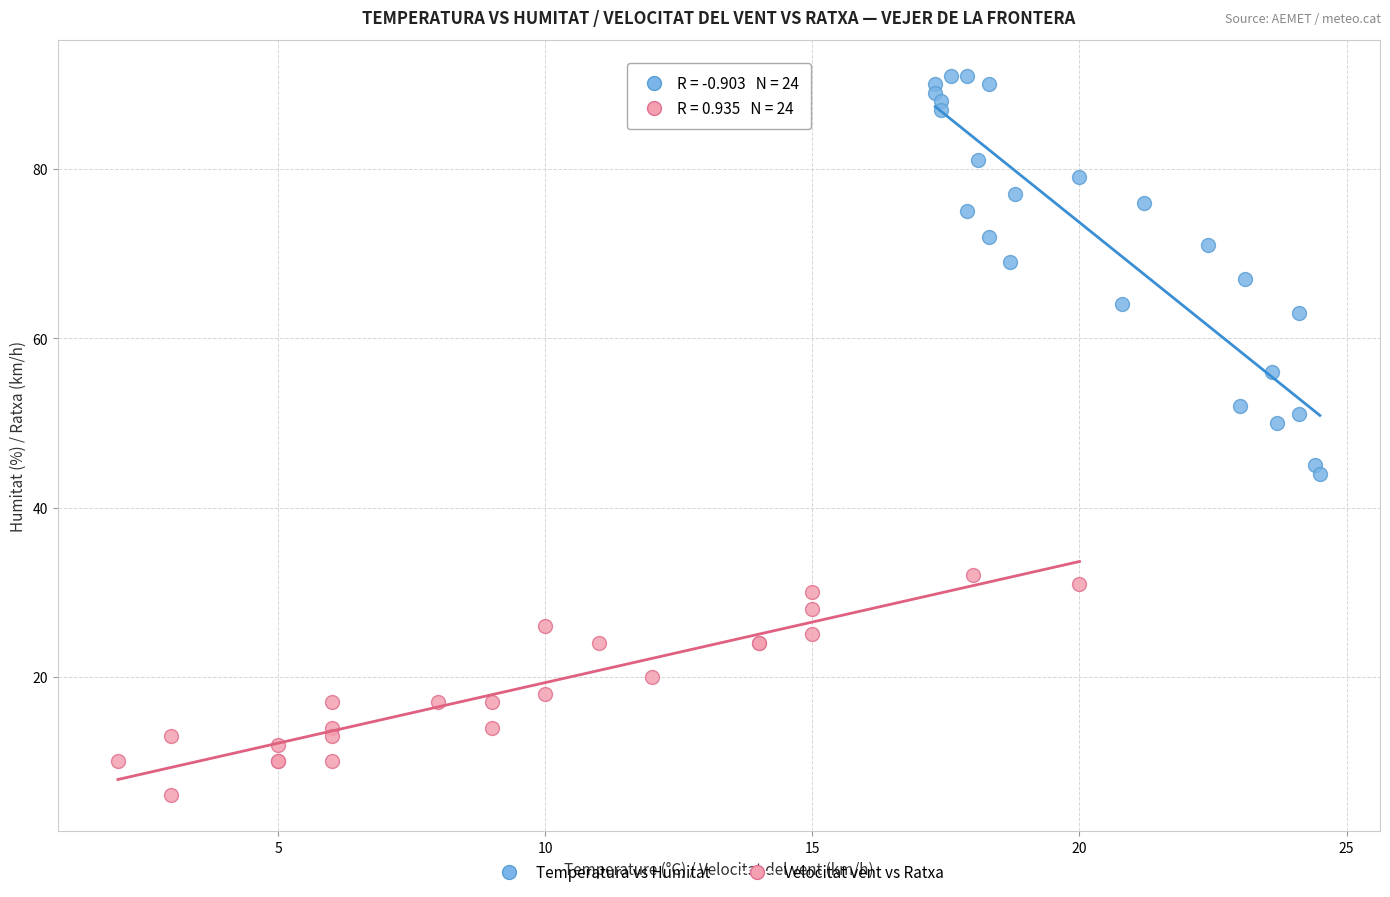

Which series contains the highest Y value?

Temperatura vs Humitat